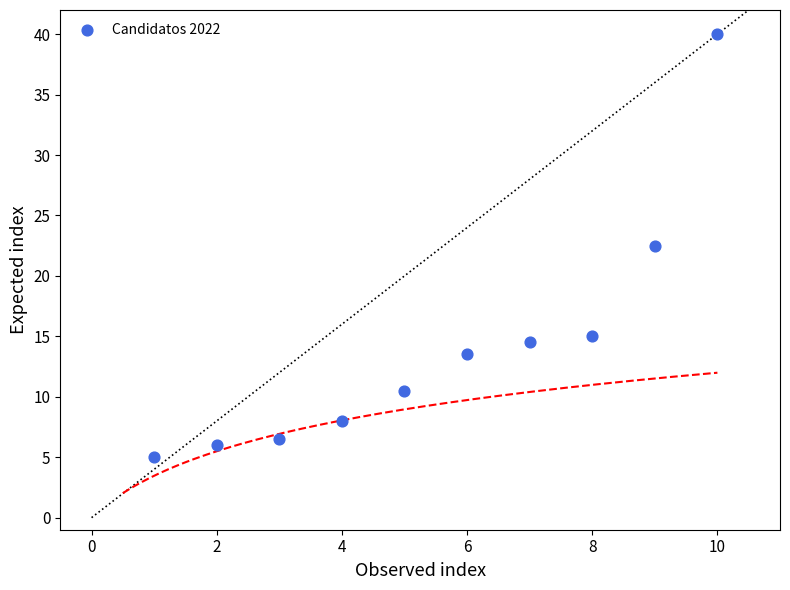

What is the average X value?

5.5